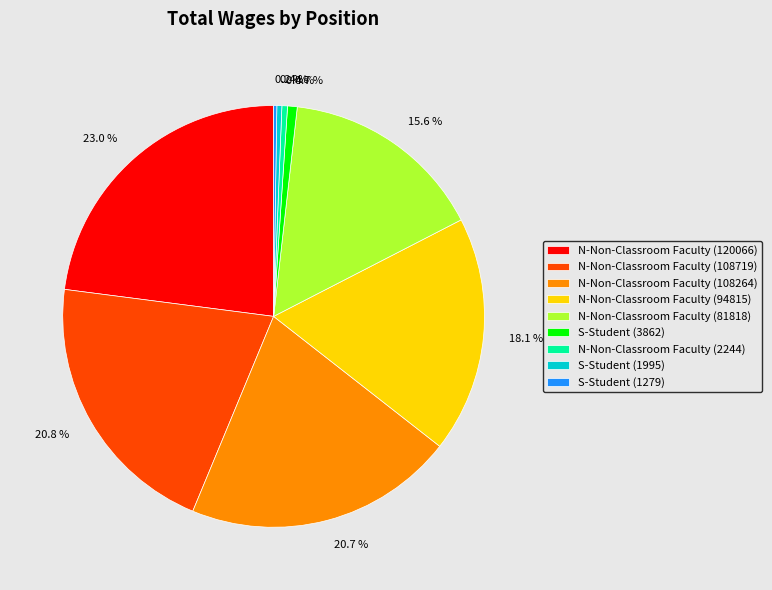

True or false: N-Non-Classroom Faculty (2244) accounts for 0% of the total.

True